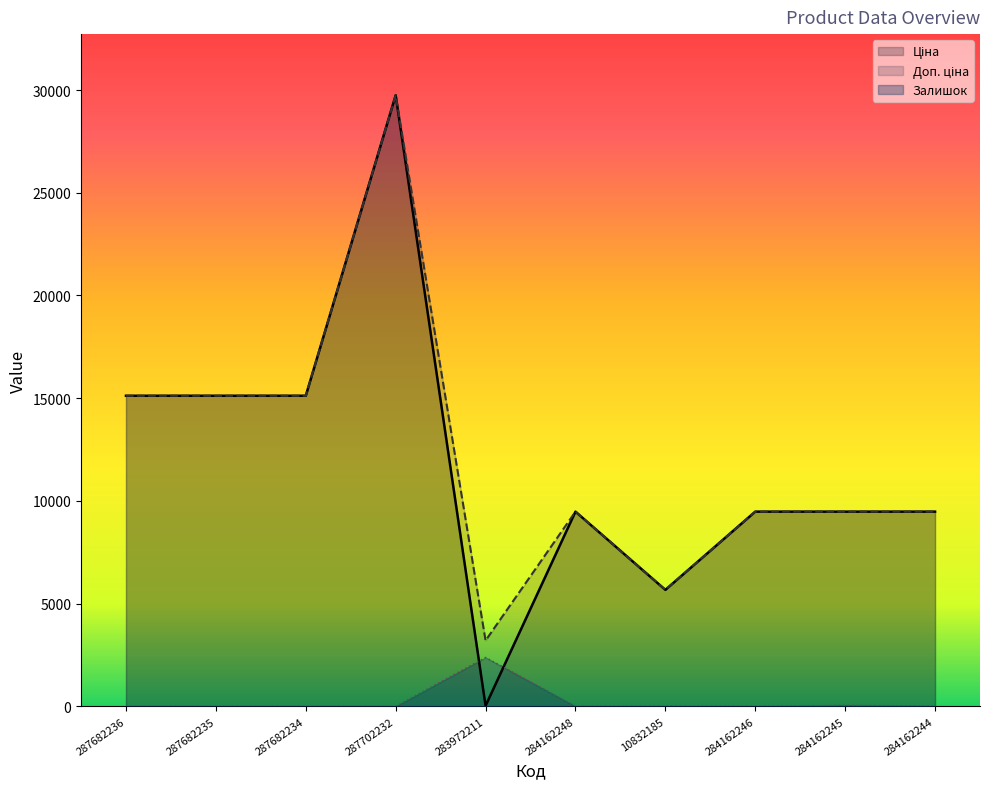

At how many categories does at least one series exceed 5739?

8